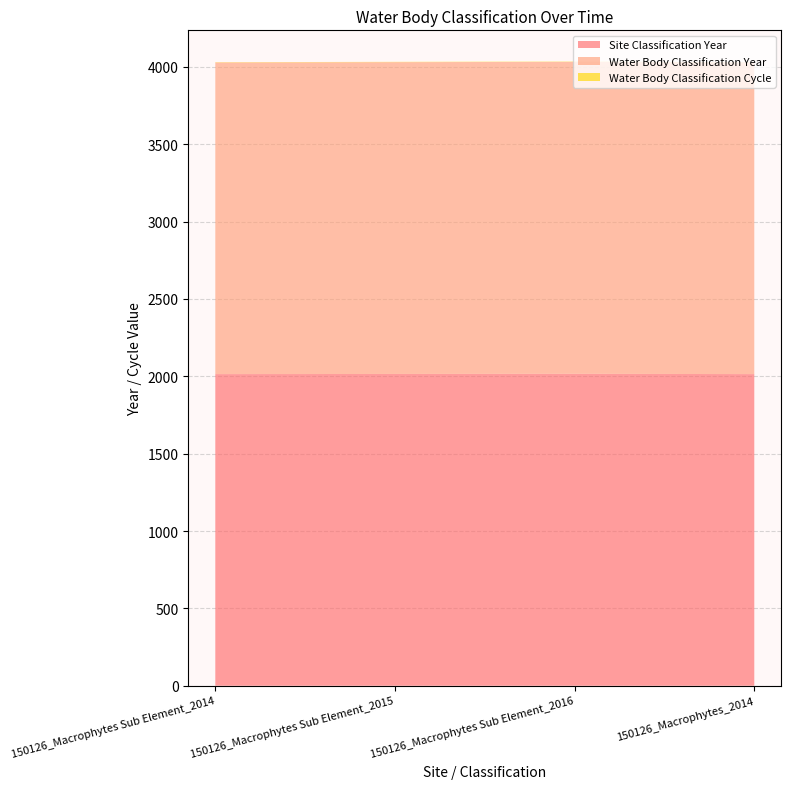

Reading right to left, transcribe all the data shown in this chart.

Site Classification Year: 150126_Macrophytes_2014=2014	150126_Macrophytes Sub Element_2016=2016	150126_Macrophytes Sub Element_2015=2015	150126_Macrophytes Sub Element_2014=2014
Water Body Classification Year: 150126_Macrophytes_2014=2014	150126_Macrophytes Sub Element_2016=2016	150126_Macrophytes Sub Element_2015=2015	150126_Macrophytes Sub Element_2014=2014
Water Body Classification Cycle: 150126_Macrophytes_2014=1	150126_Macrophytes Sub Element_2016=2	150126_Macrophytes Sub Element_2015=2	150126_Macrophytes Sub Element_2014=2